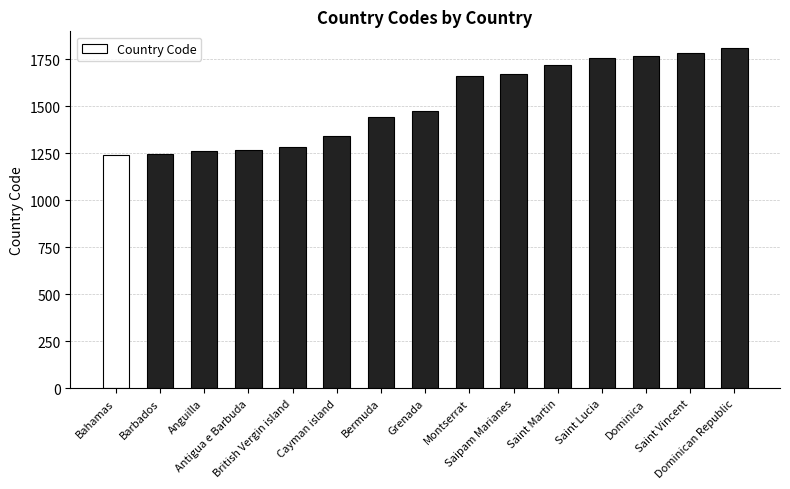

Does the chart contain any negative values?

No